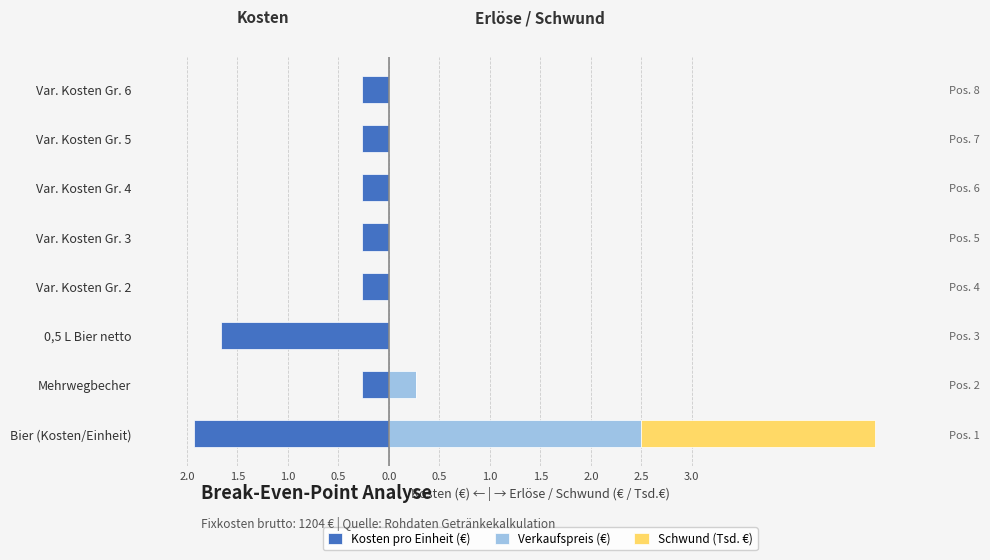

True or false: Kosten pro Einheit (€) has a value of -1.9 at Bier (Kosten/Einheit).

True